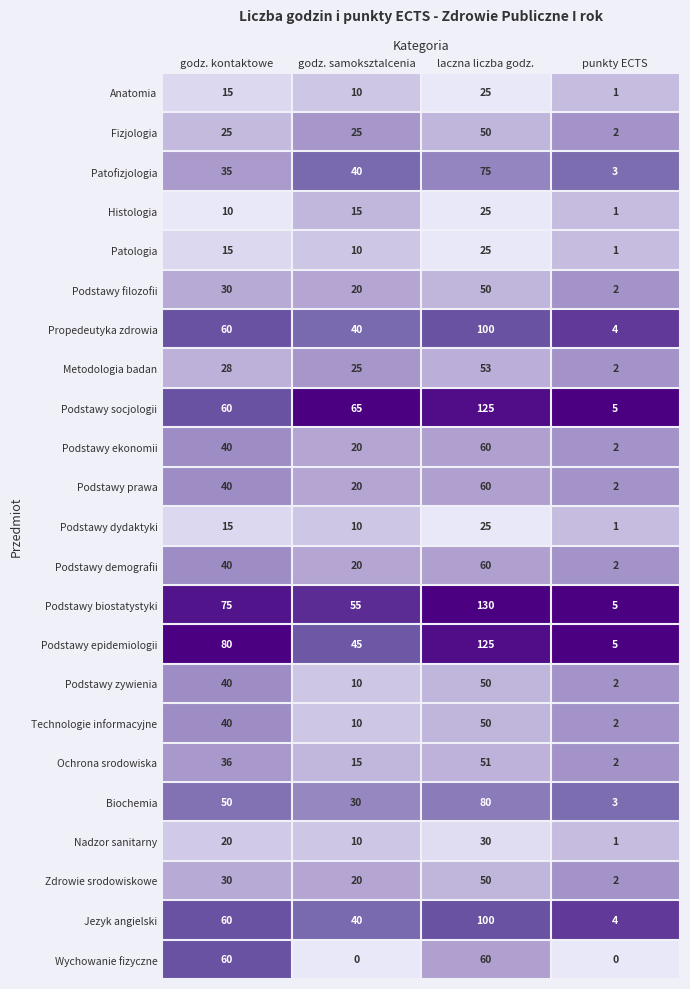

How many Nadzor sanitarny values are between 10 and 30?

3